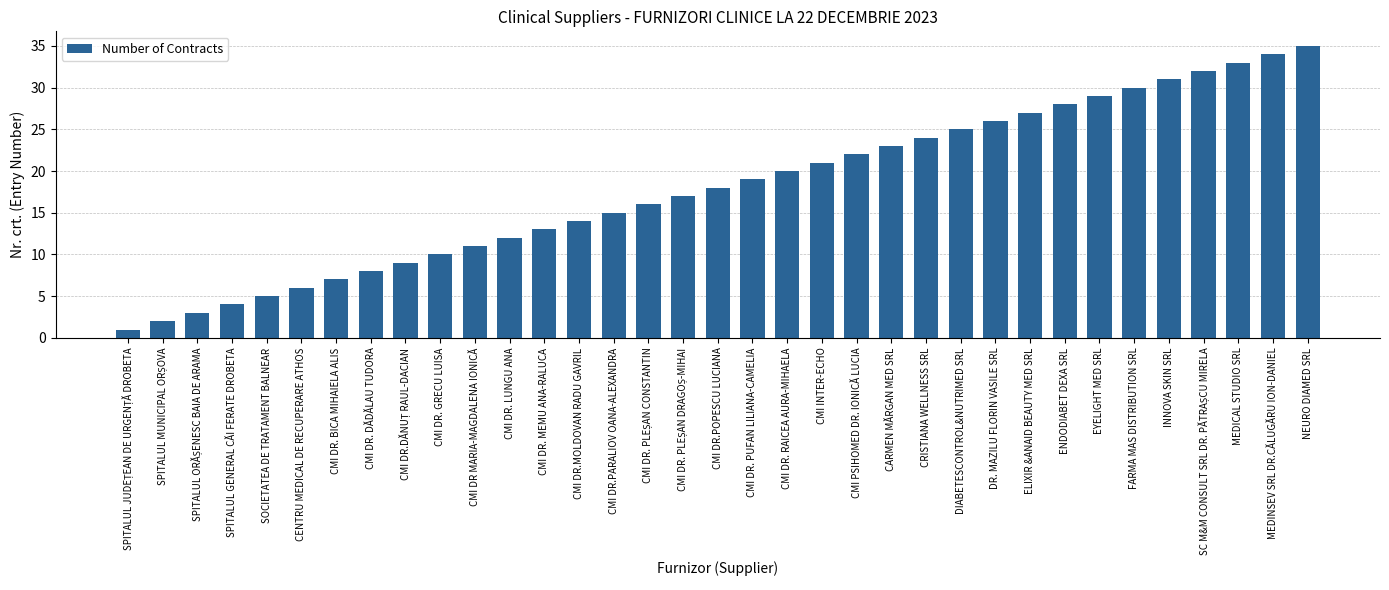

What value does the data have at CMI DR. BICA MIHAIELA ALIS, to the nearest 5?

5